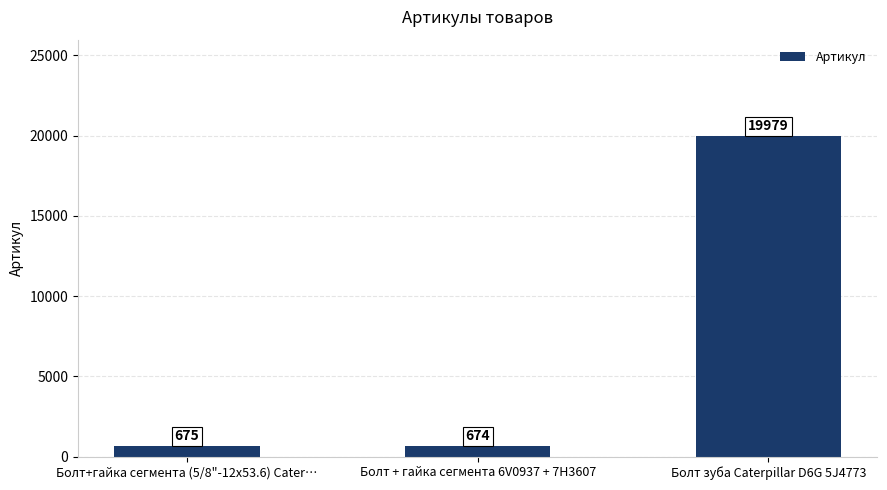

How many data points does each series have?

3